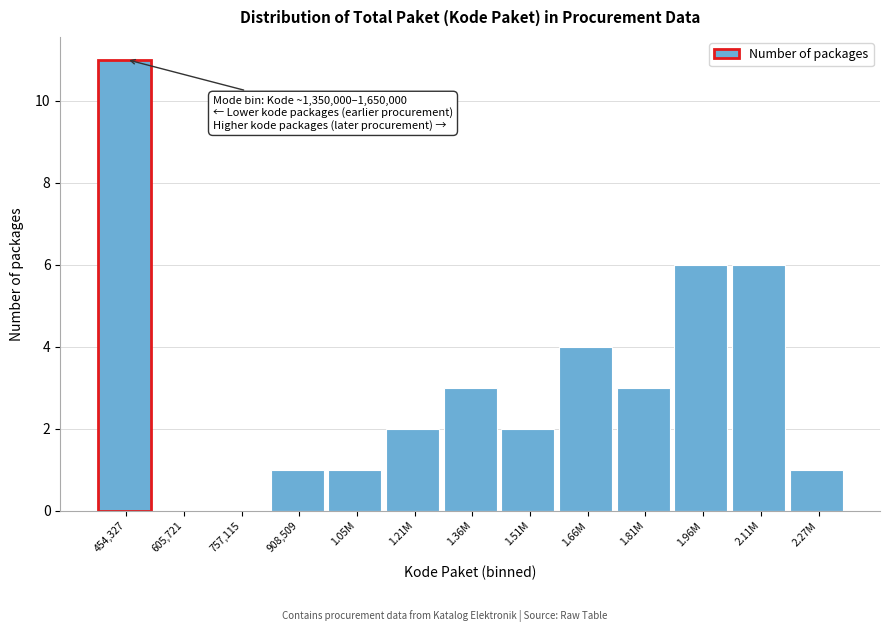

Reading left to right, transcribe all the data shown in this chart.

454,327=11	605,721=0	757,115=0	908,509=1	1.05M=1	1.21M=2	1.36M=3	1.51M=2	1.66M=4	1.81M=3	1.96M=6	2.11M=6	2.27M=1